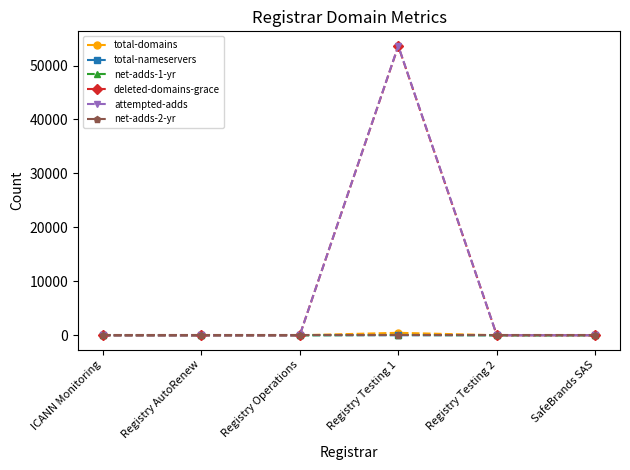

Is the value of deleted-domains-grace at Registry Testing 1 greater than the value of total-nameservers at Registry Testing 2?

Yes